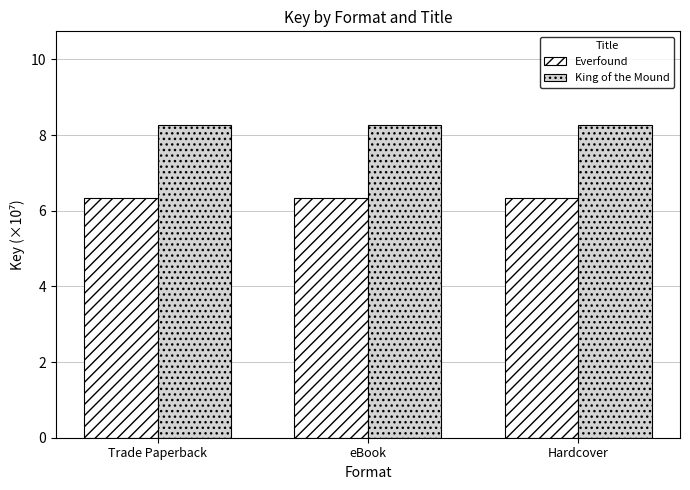

What is the smallest value displayed?

6.3